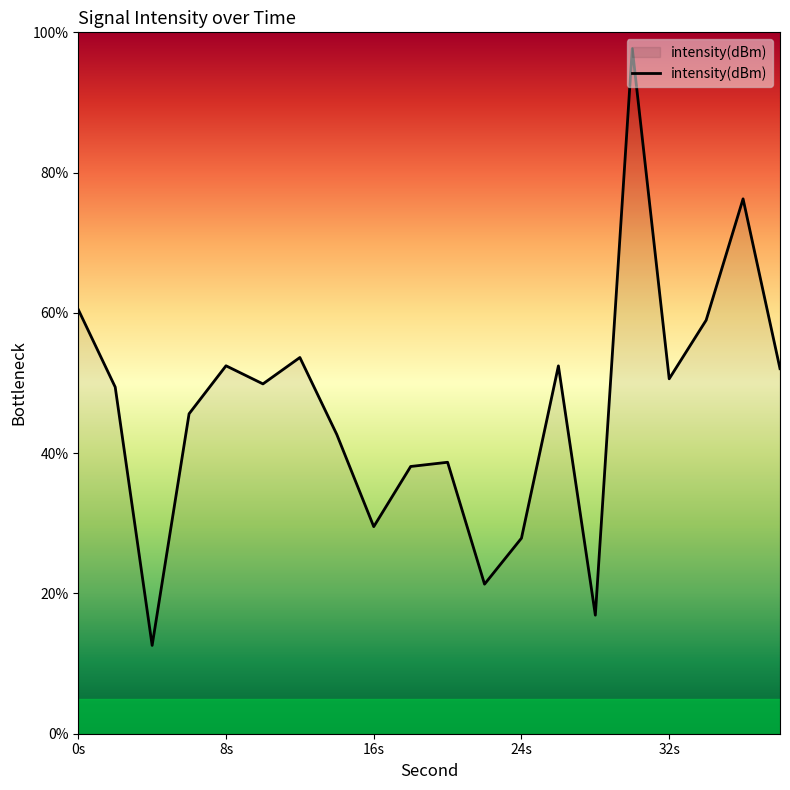

Count the number of values greater than 49.

11